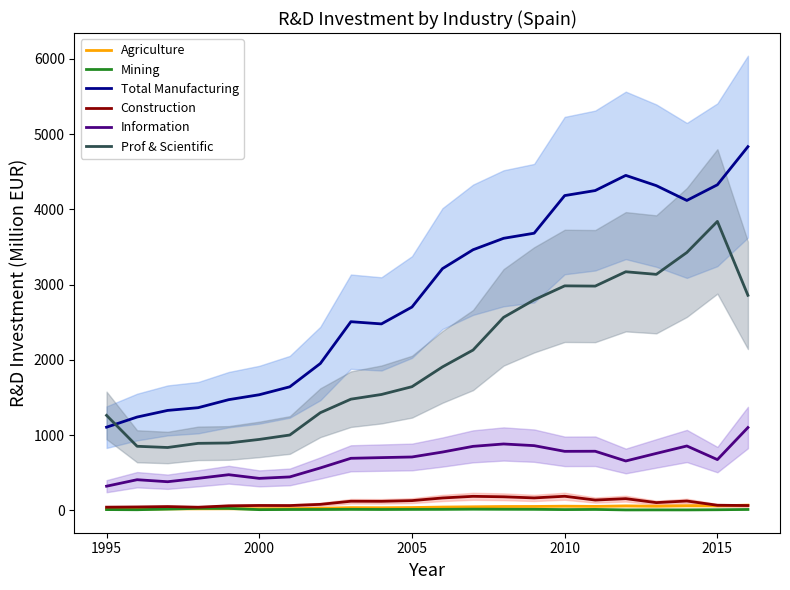

What is the difference between the second highest and minimum values in the Agriculture series?

43.9